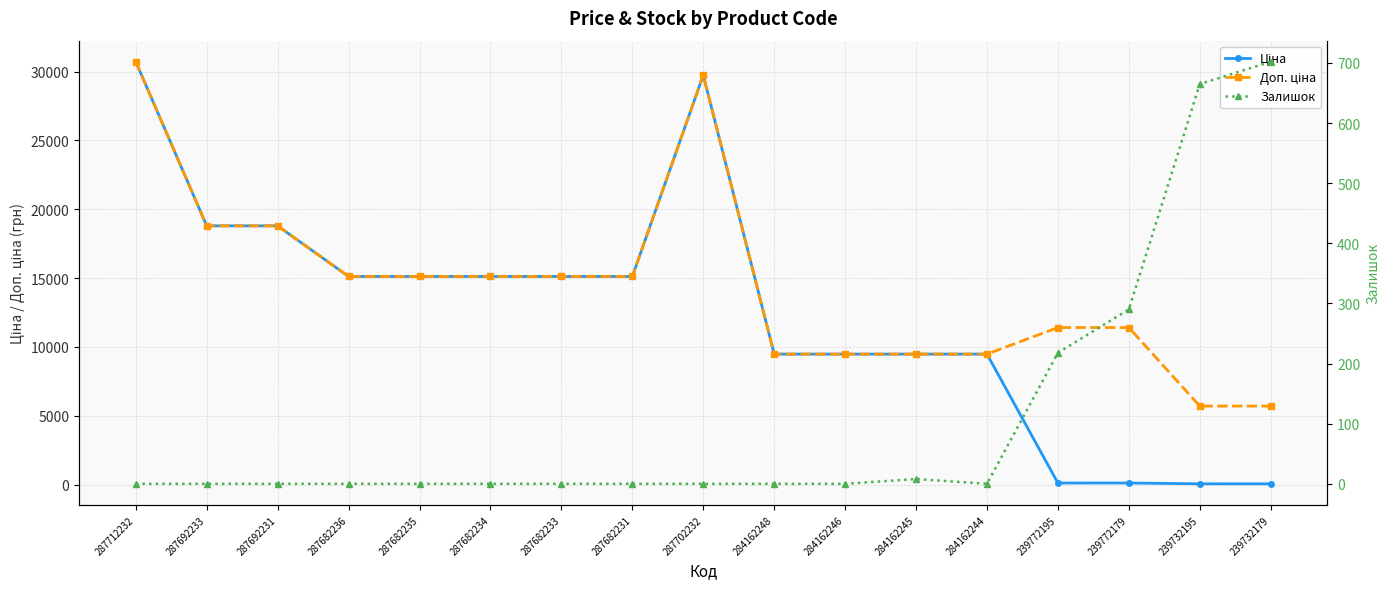

What position from the left is 239732195?

16